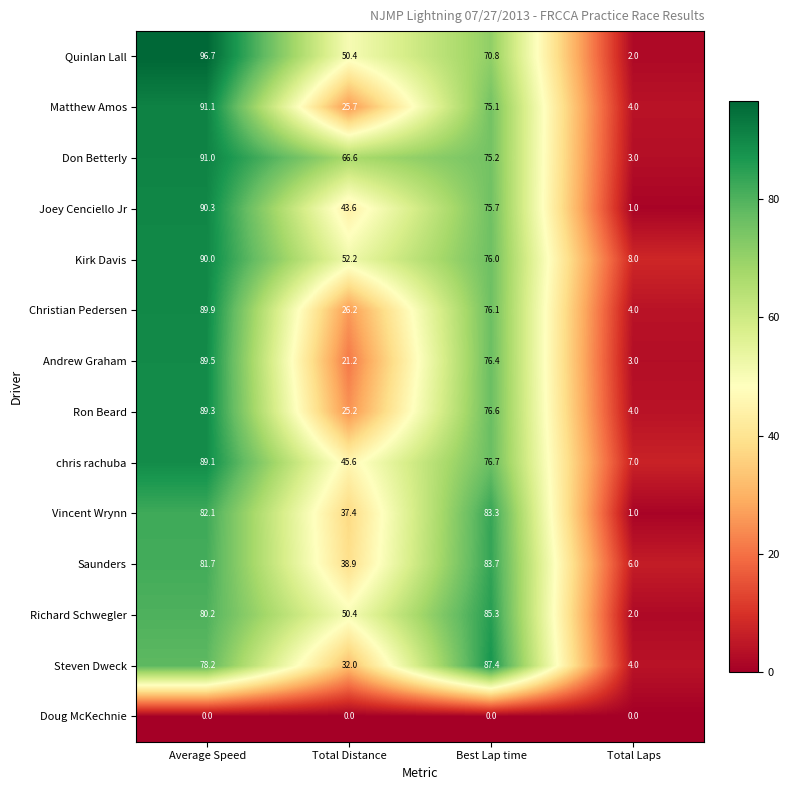

Where does the Steven Dweck series first go above 78?

Average Speed